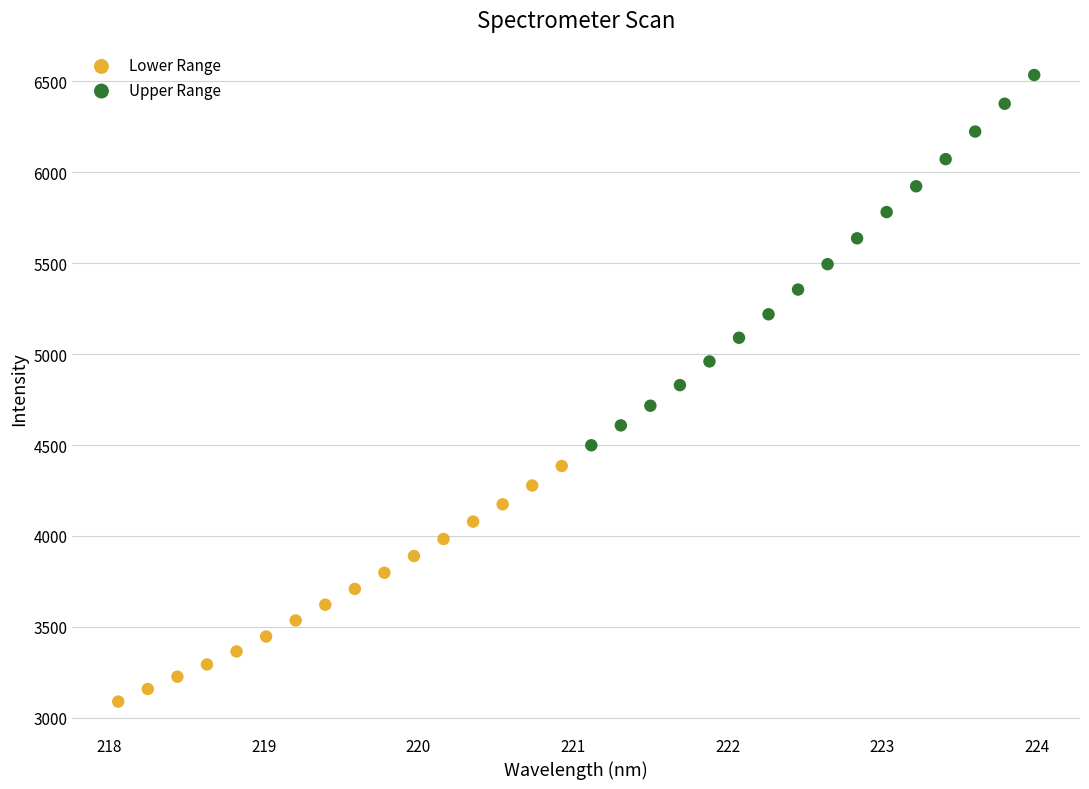

What are all the series names shown in the legend?

Lower Range, Upper Range